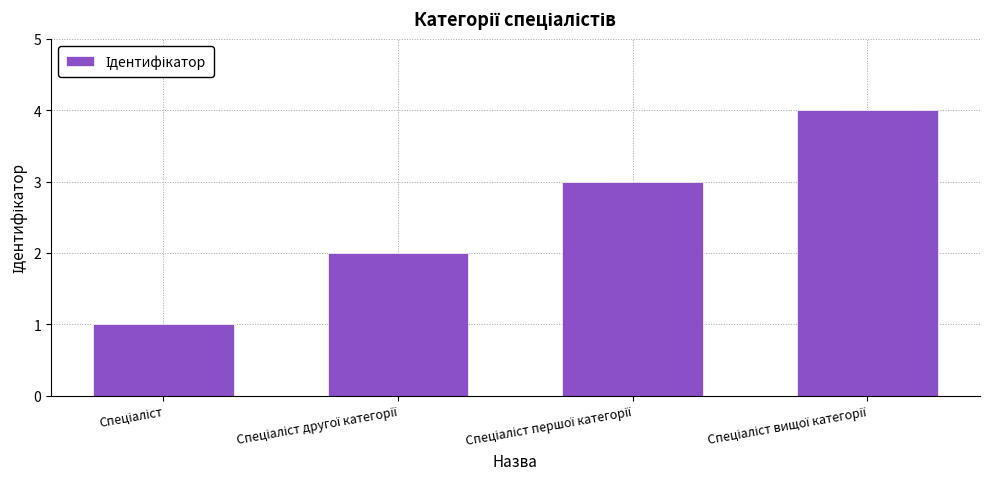

What is the difference between the maximum and minimum values?

3